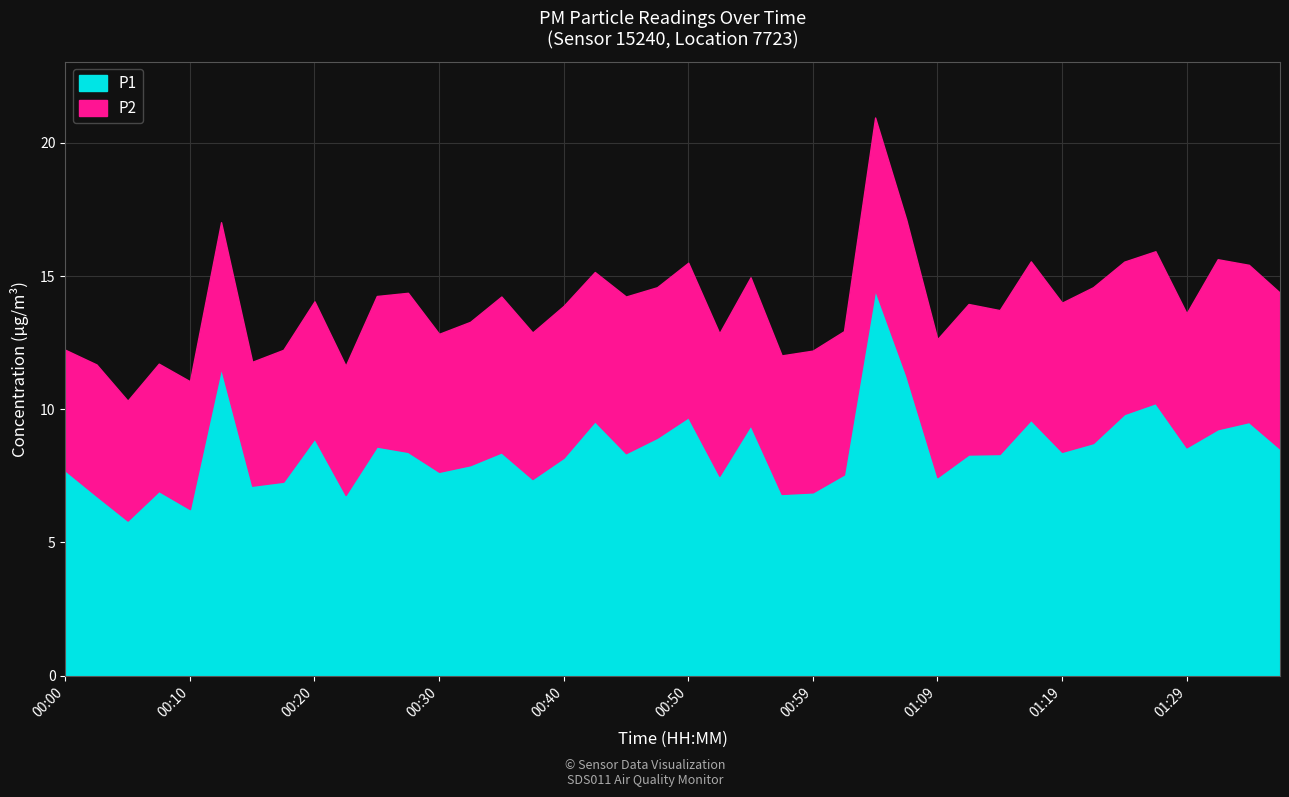

Rank the series by their maximum value, from lowest to highest.

P2, P1